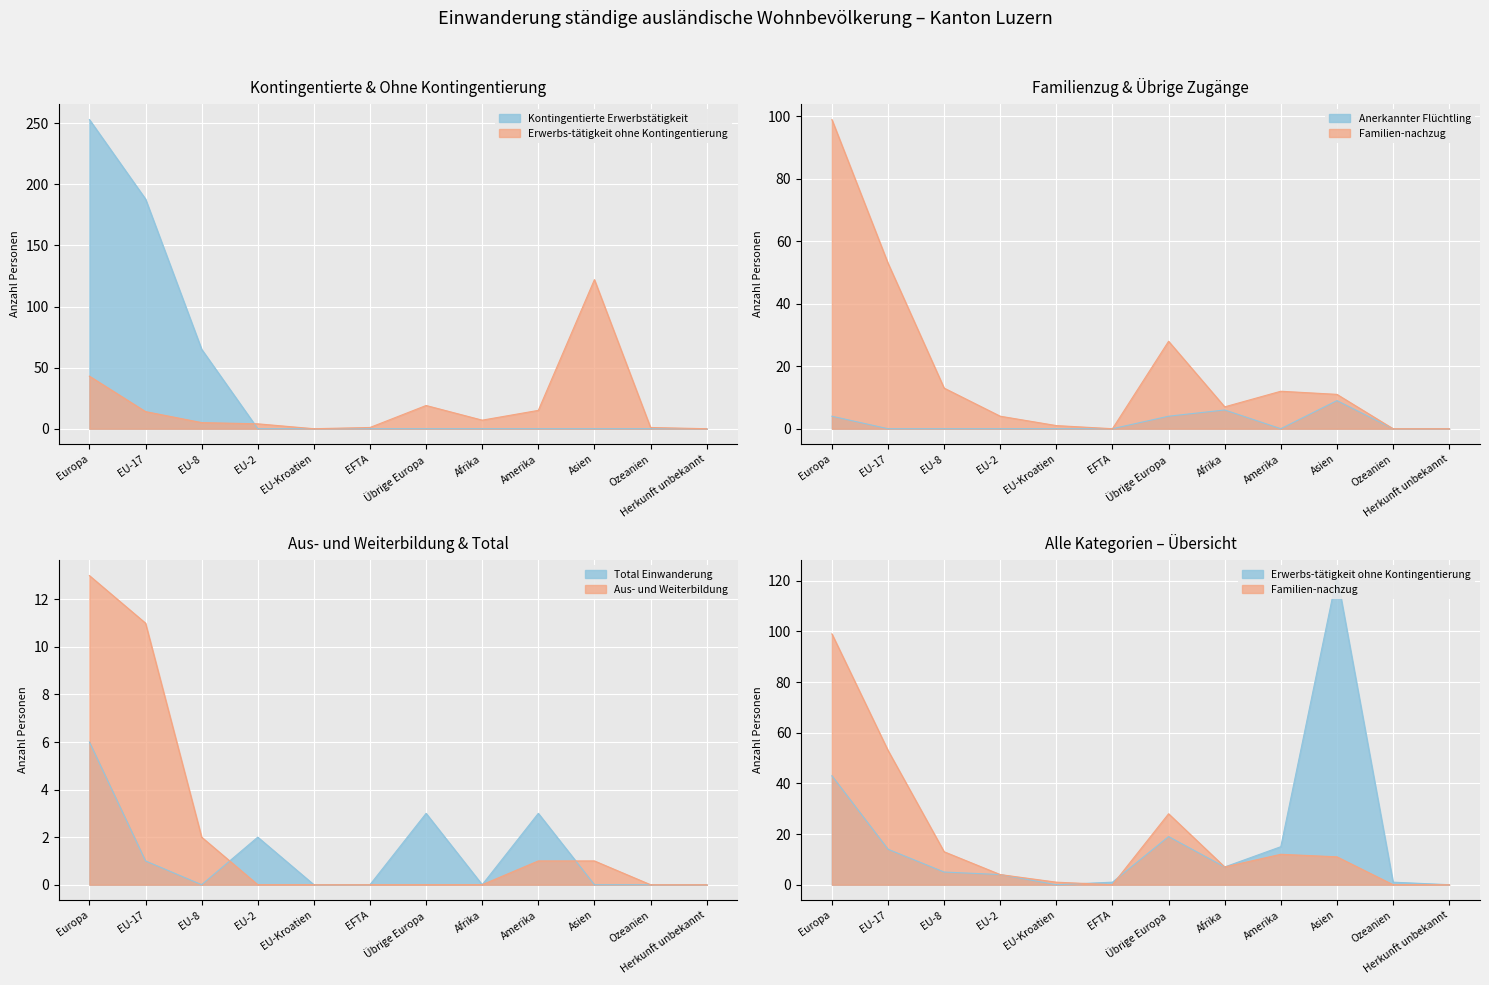

What is the label of the 7th point from the left?

Übrige Europa